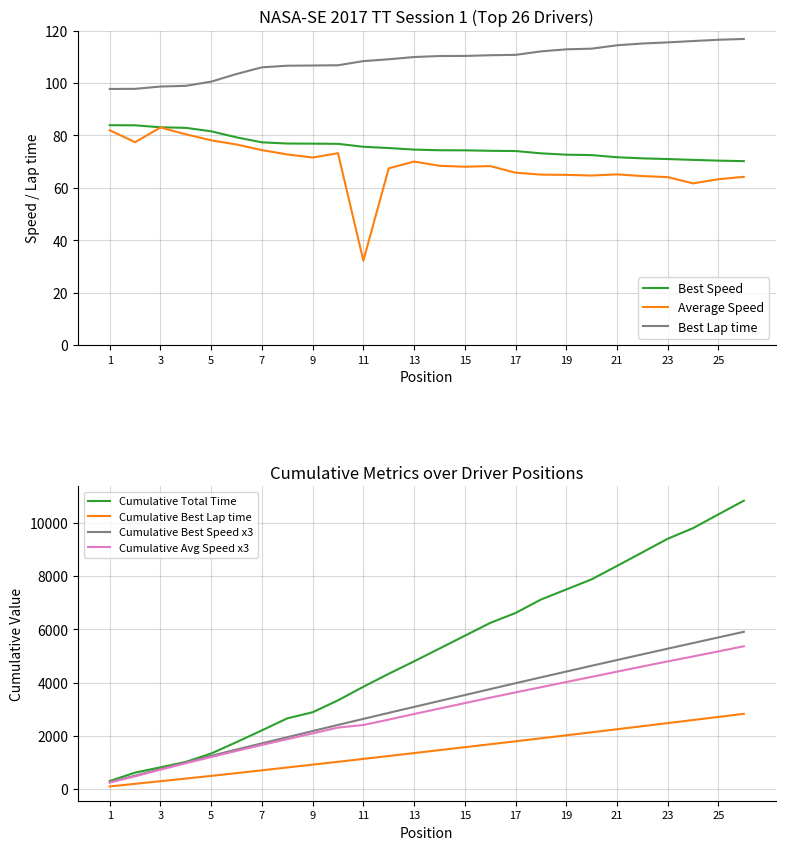

True or false: Best Speed and Best Lap time cross at least once.

False